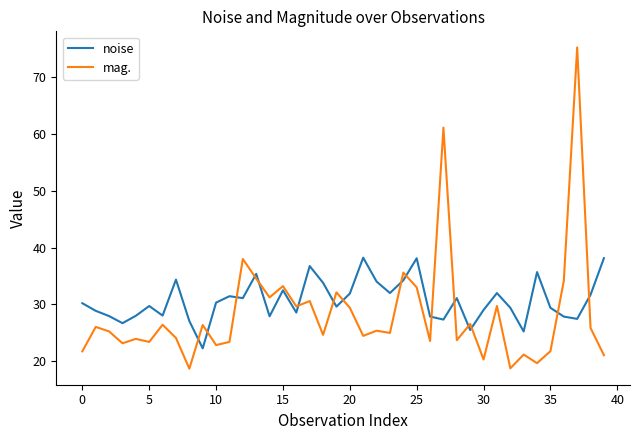

What is the difference between the maximum and minimum values in the noise series?

16.0